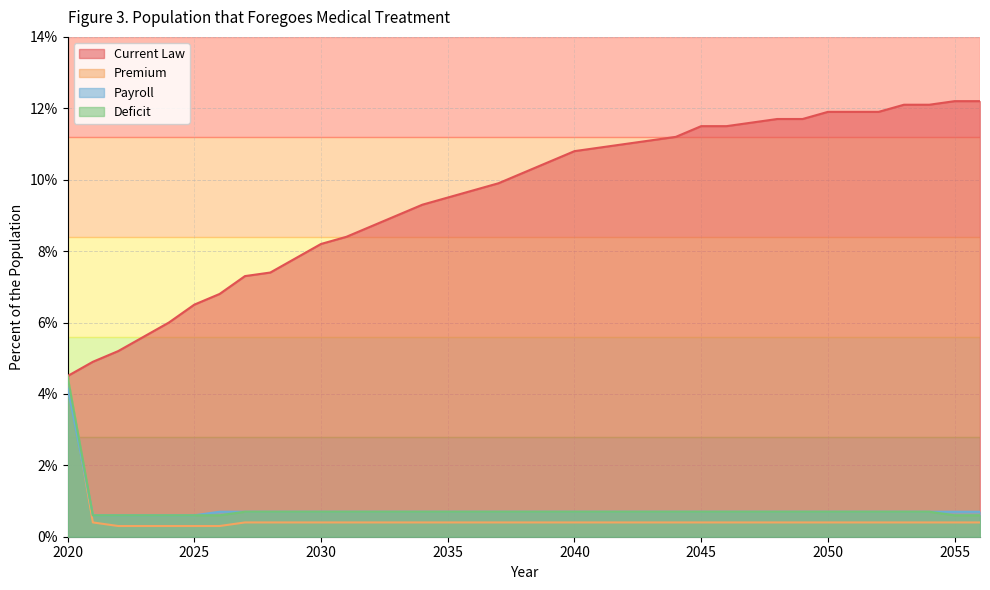

The value of Current Law at 2033 is 11.8. True or false?

False